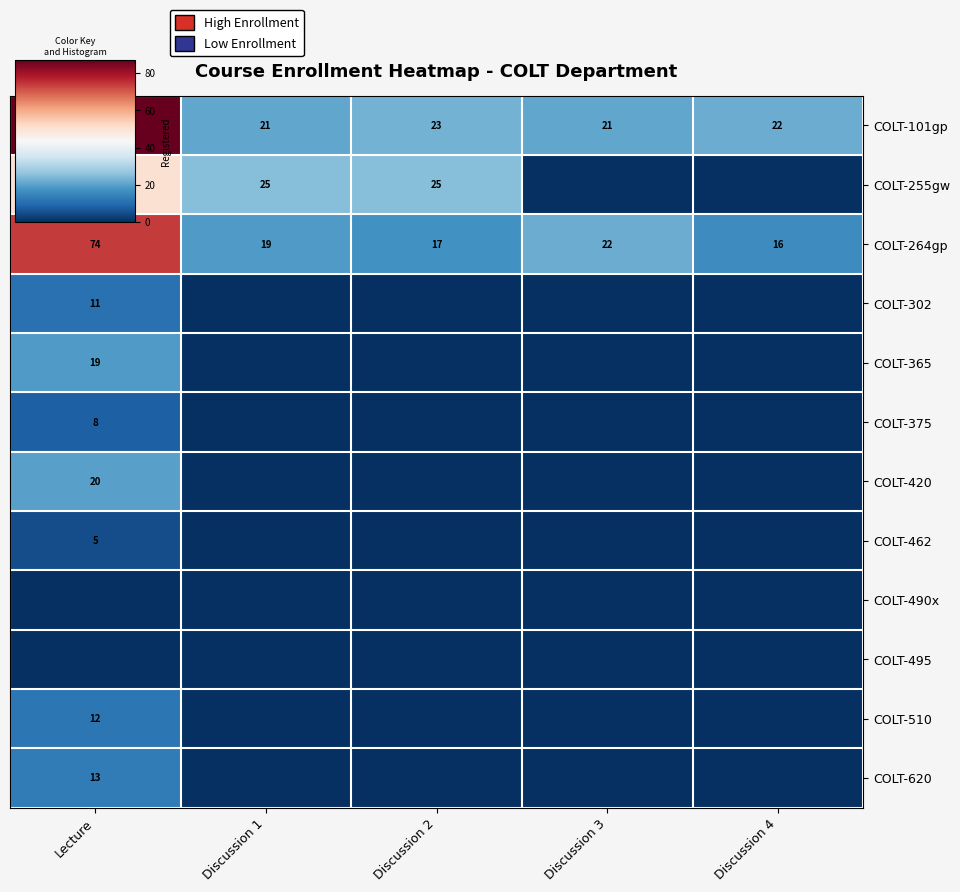

At how many categories does at least one series exceed 15?

5